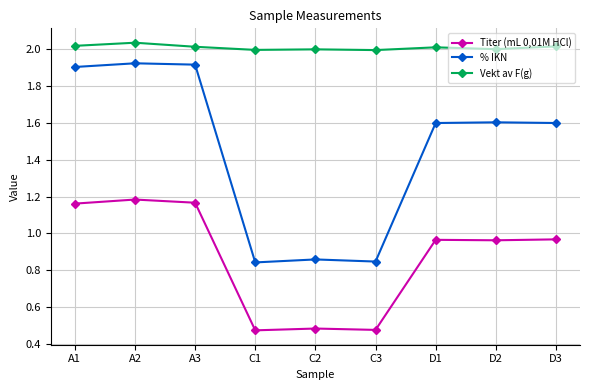

How many lines are shown in the chart?

3